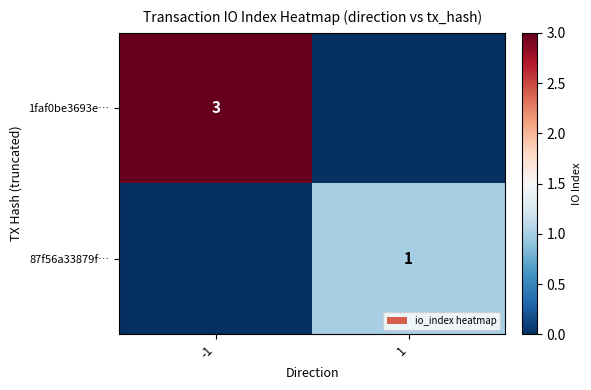

Is it true that 87f56a33879f… equals 1 at 1?

True